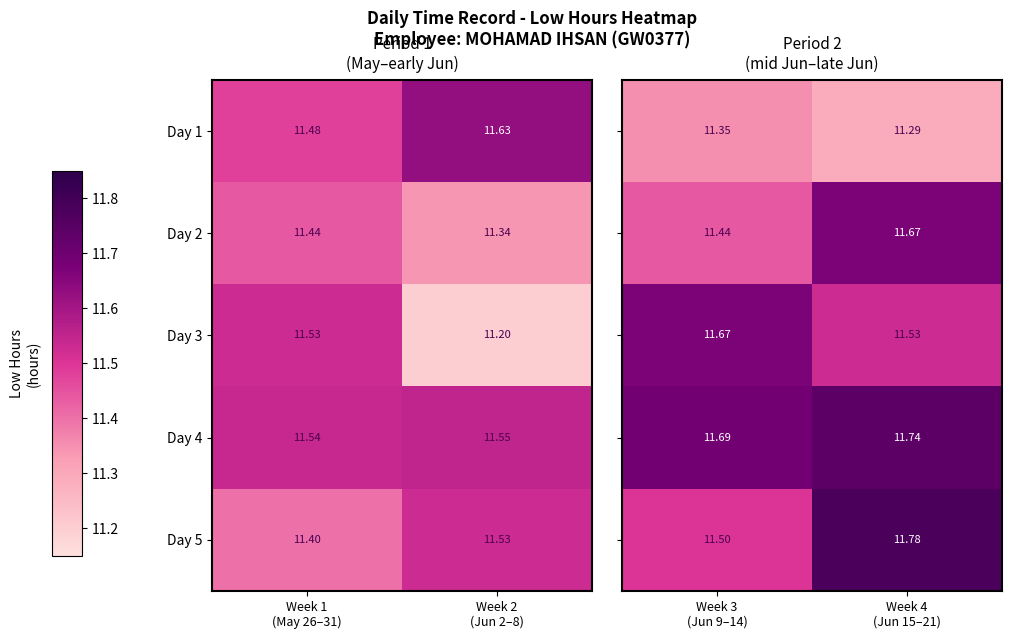

How many data points does each series have?

2